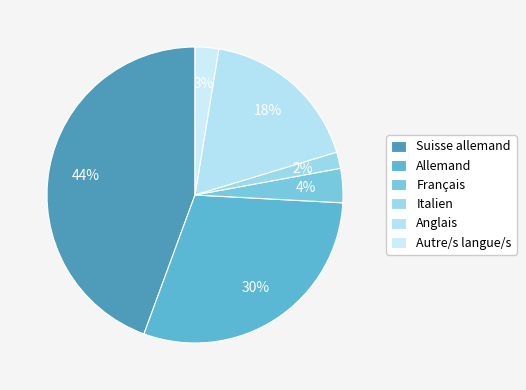

Which slice is the smallest?

Italien